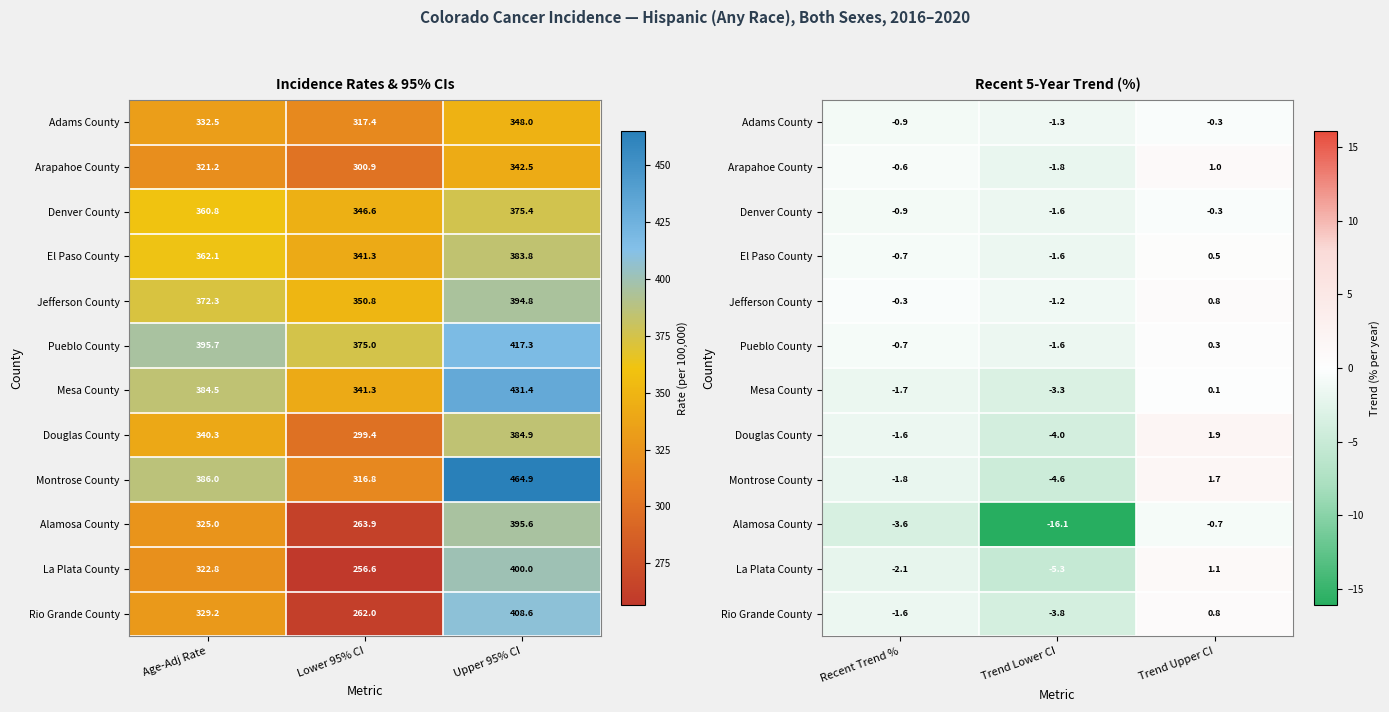

Rank the series by their maximum value, from lowest to highest.

Alamosa County, Adams County, Denver County, Mesa County, Pueblo County, El Paso County, Jefferson County, Rio Grande County, Arapahoe County, La Plata County, Montrose County, Douglas County